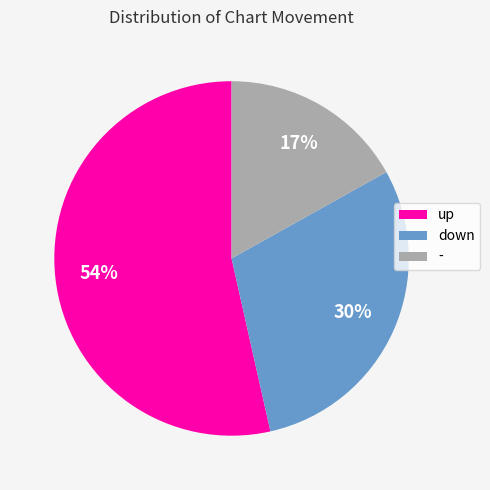

To the nearest percent, what percentage of the pie is -?

17%